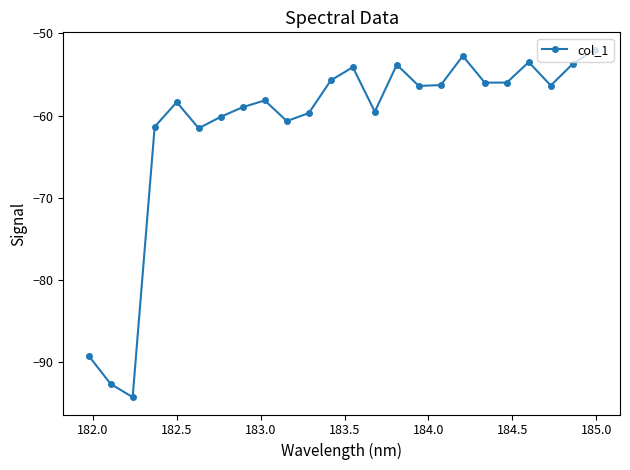

How many points are higher than both their immediate neighbors (excluding endpoints)?

6